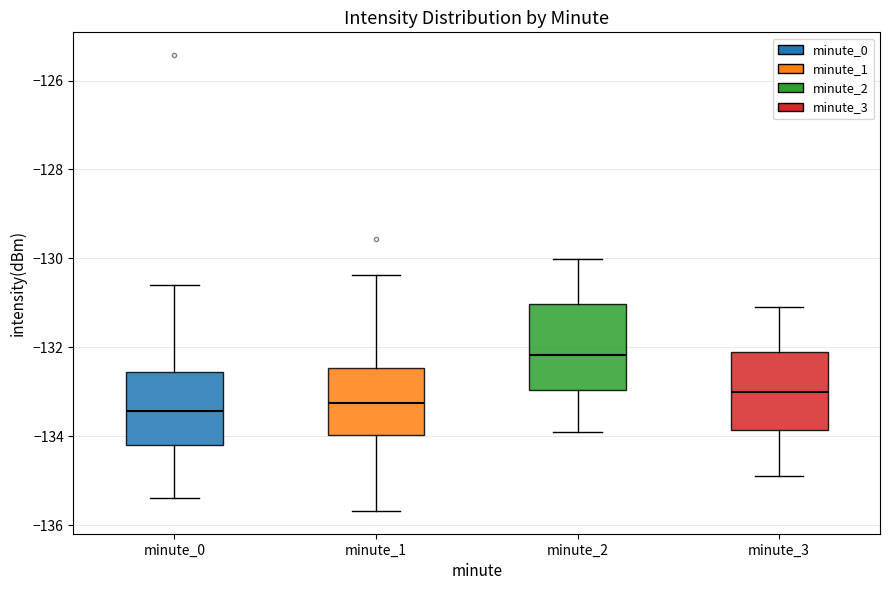

Which box's median line is the highest?

minute_2